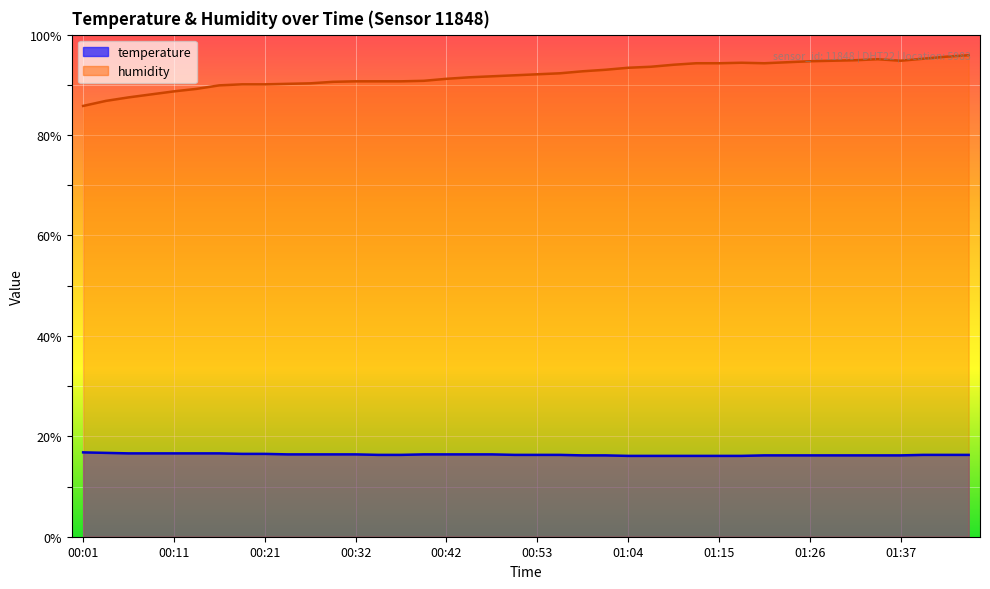

True or false: humidity has more than 1 interior local peaks.

True